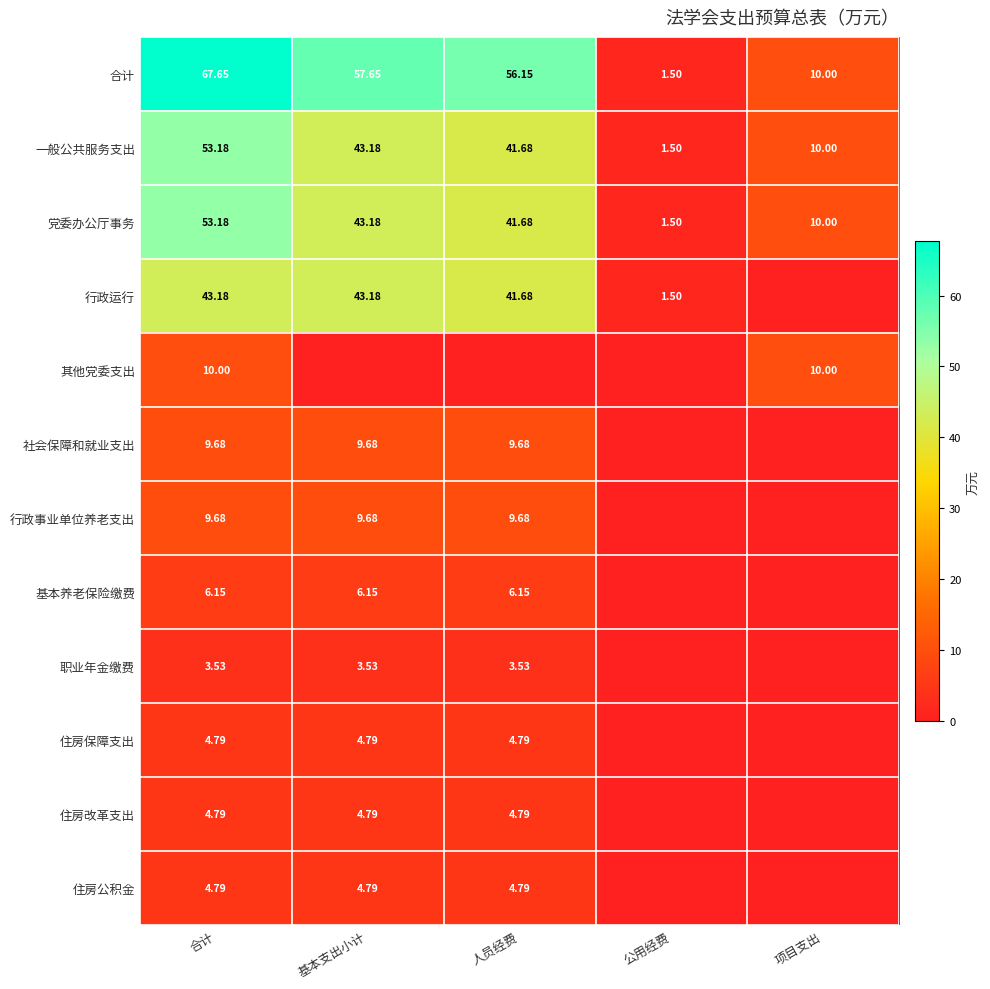

At which label does 一般公共服务支出 first exceed 41?

合计